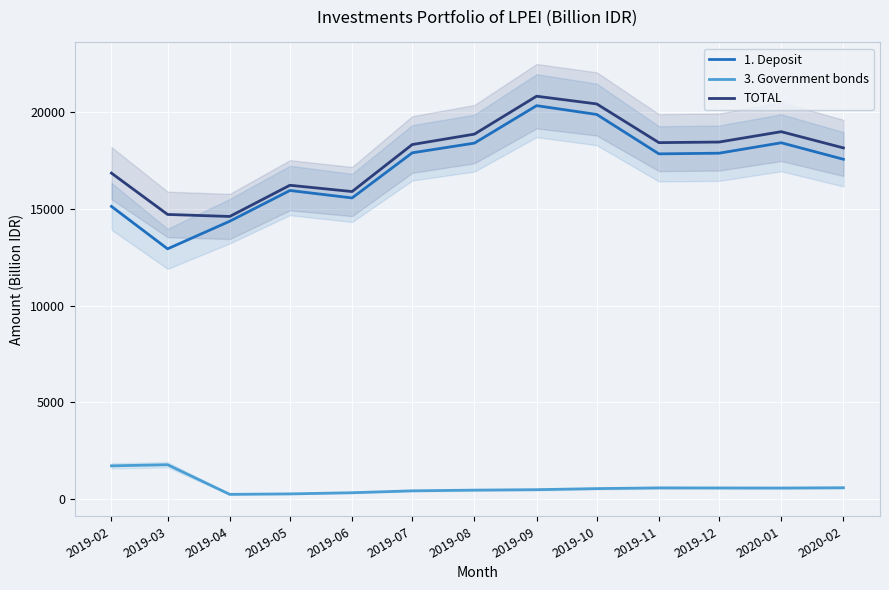

At how many categories does at least one series exceed 16087?

10